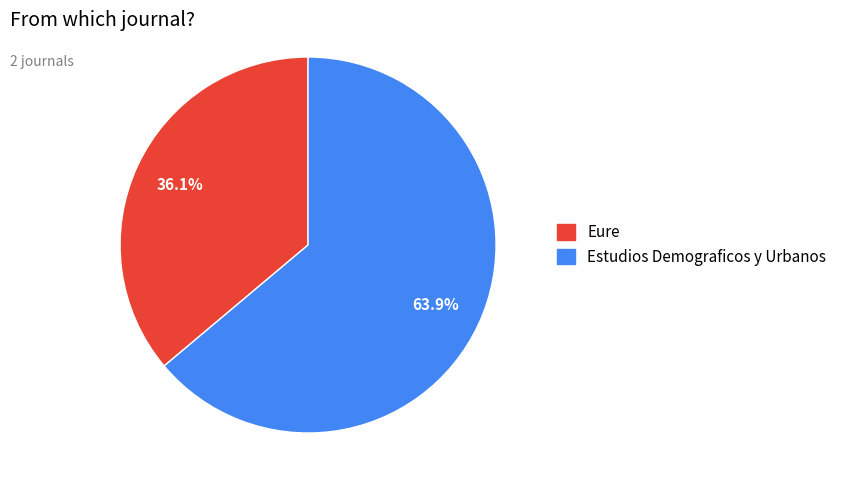

To the nearest percent, what portion does Estudios Demograficos y Urbanos represent?

64%